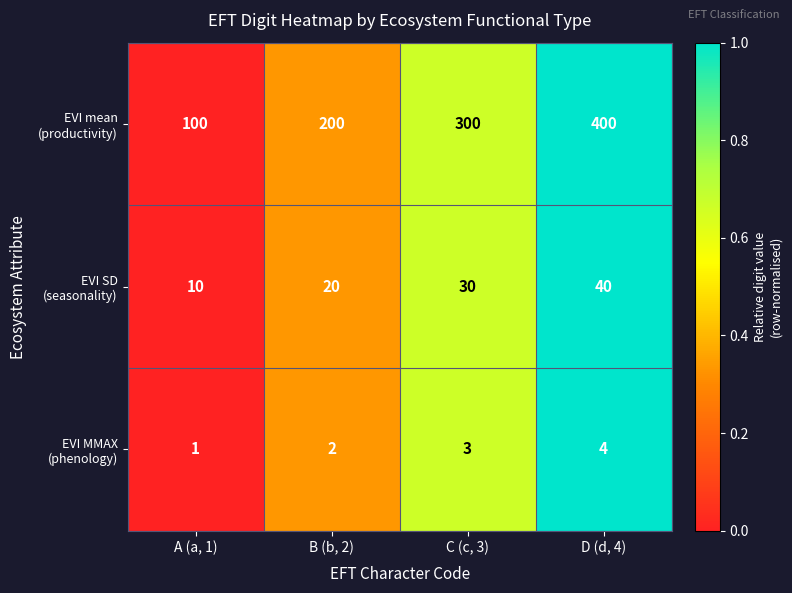

At which category does the chart reach its minimum across all series?

A (a, 1)